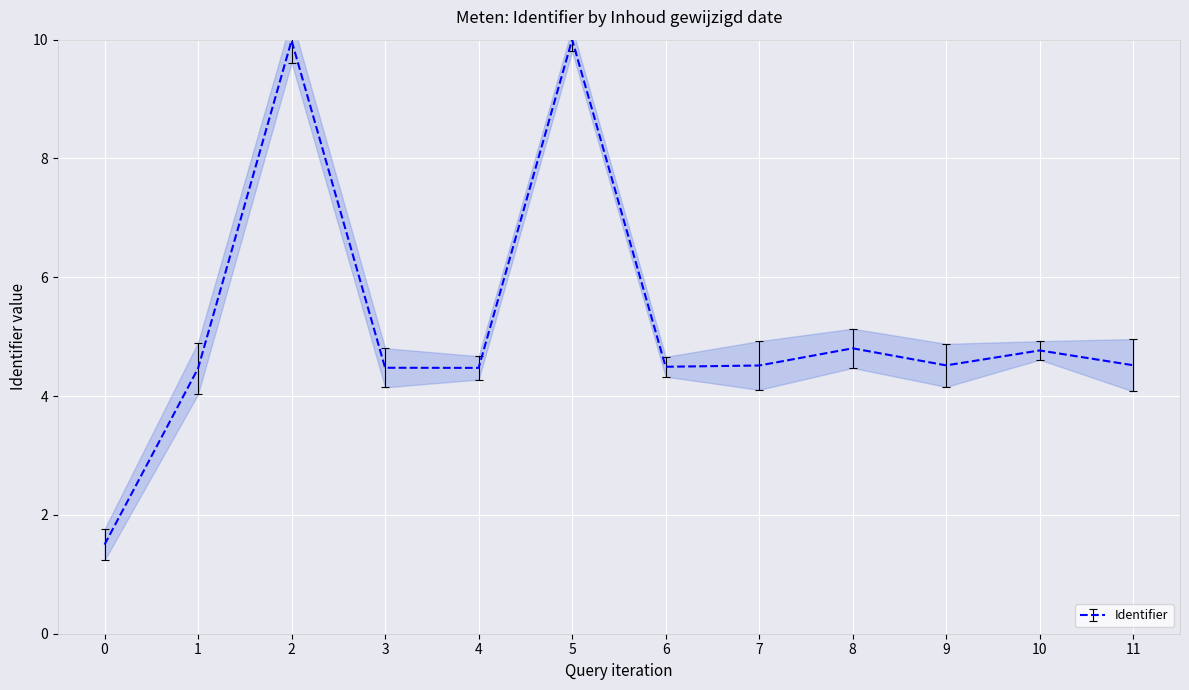

Is it true that Identifier equals 4.5 at 3?

True